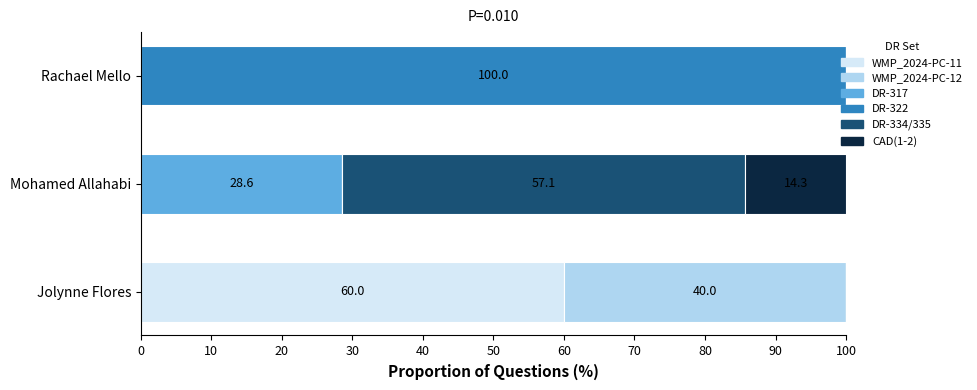

What is the maximum value for WMP_2024-PC-11?

60.0